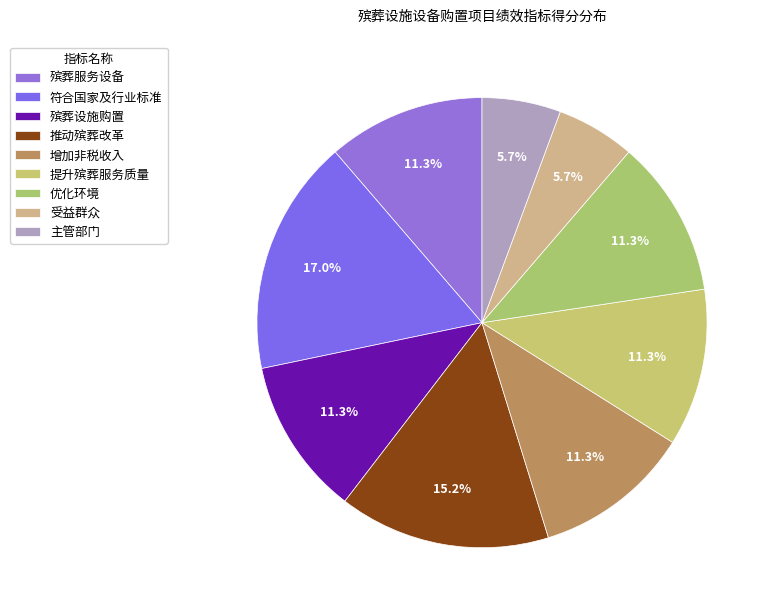

How many slices are in this pie chart?

9